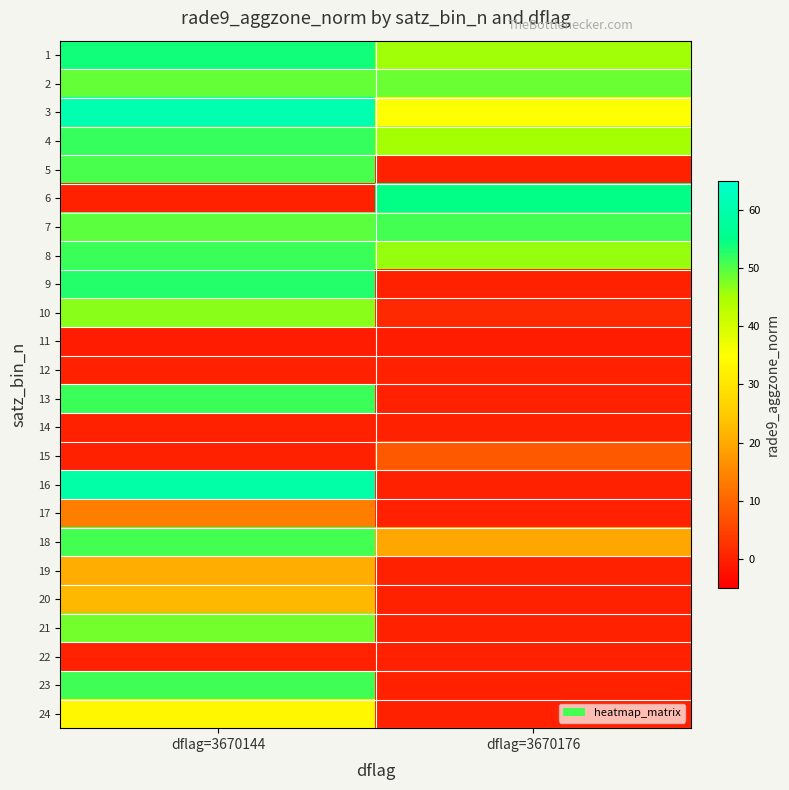

At how many categories does at least one series exceed 29?

2